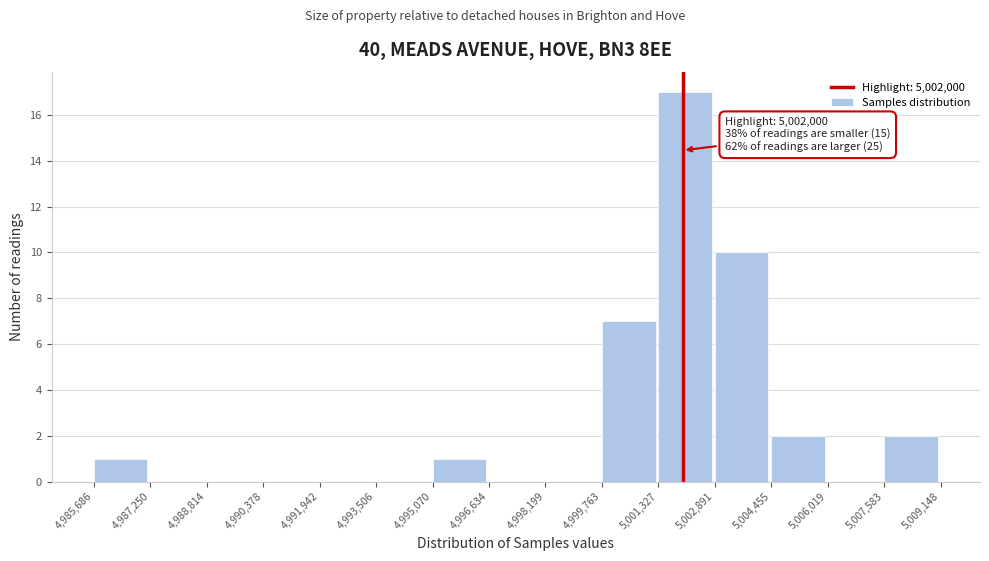

Over which range of the x-axis is the bar tallest?

5,001,327 to 5,002,891